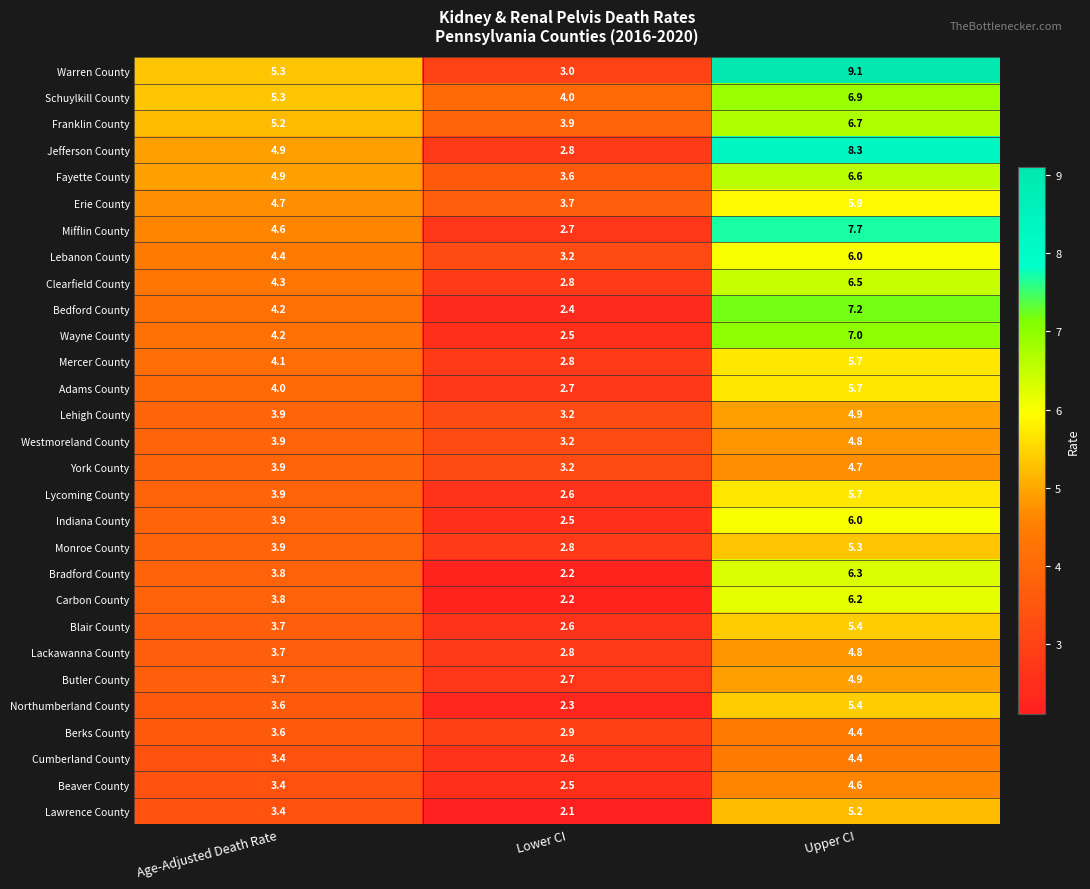

What is the spread (max minus min) of values at Upper CI?

4.7